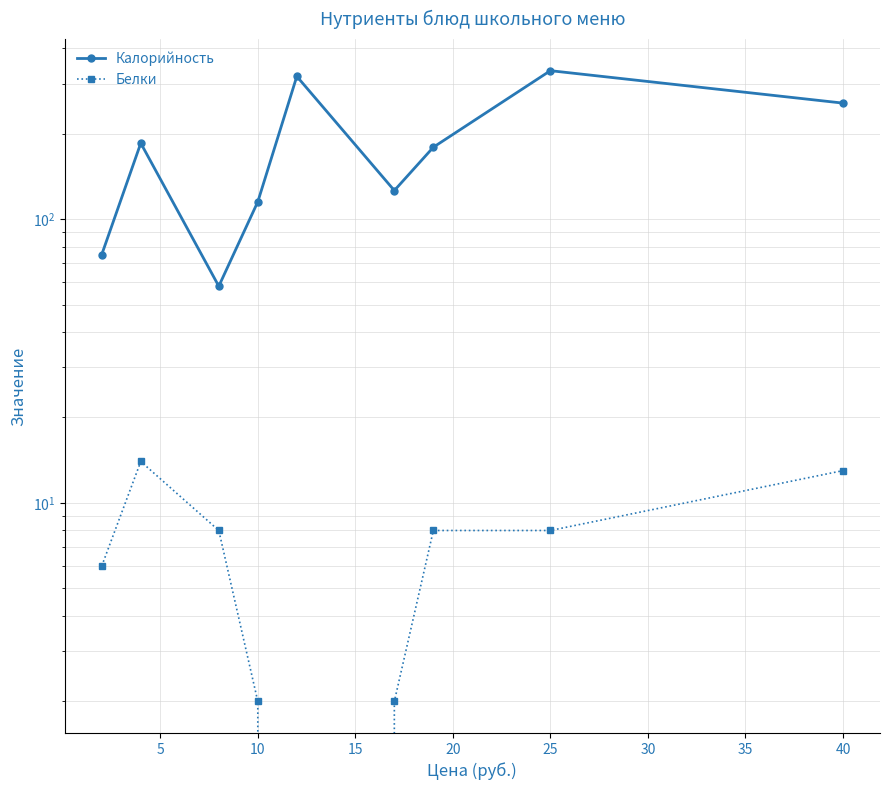

What is the sum of the Калорийность values at 20 and 0?

393